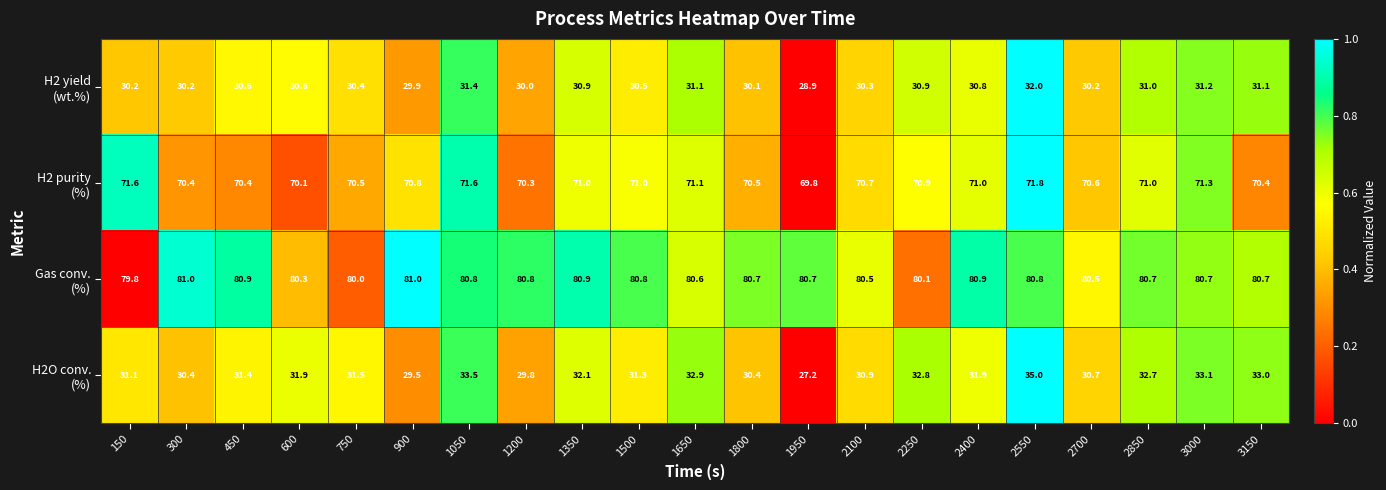

What is the spread (max minus min) of values at 2250?

49.2